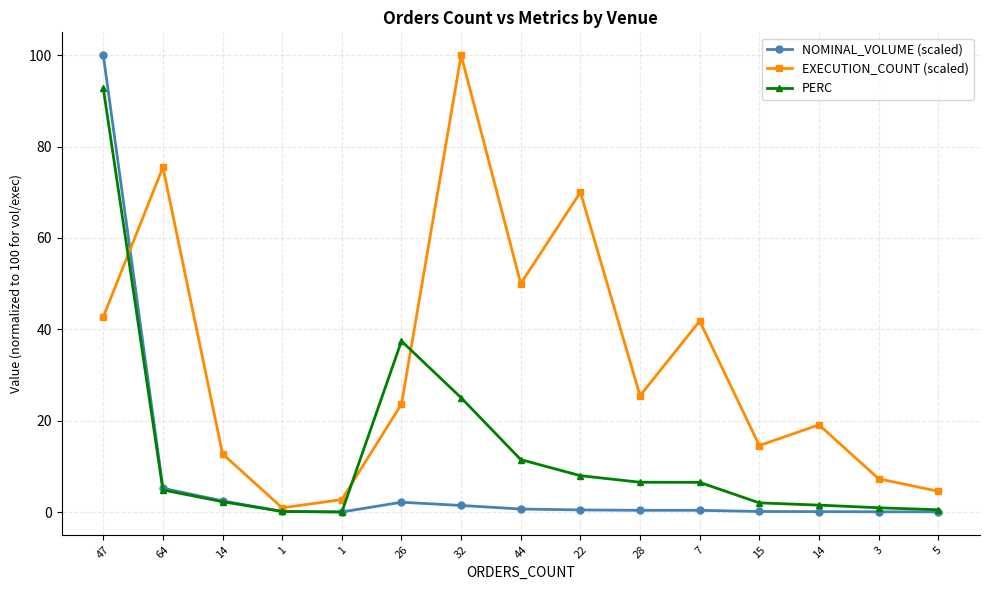

How many categories are shown in the chart?

15